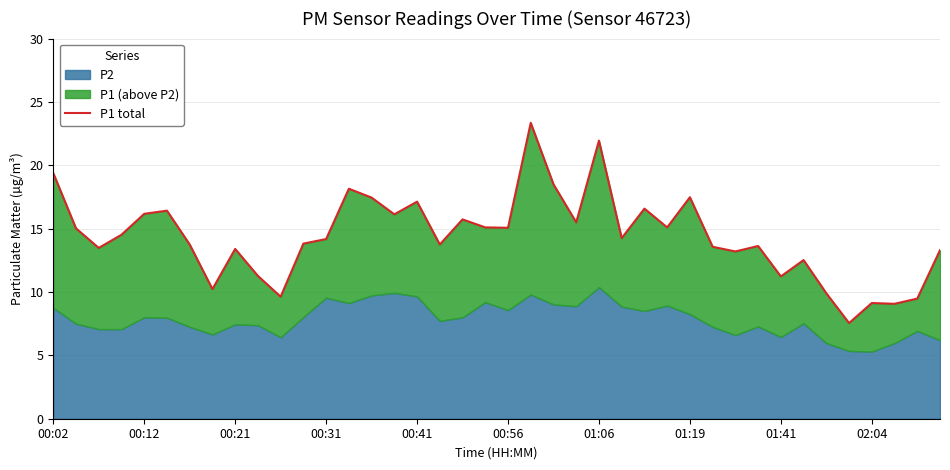

What is the difference between the second highest and second lowest values?

12.9